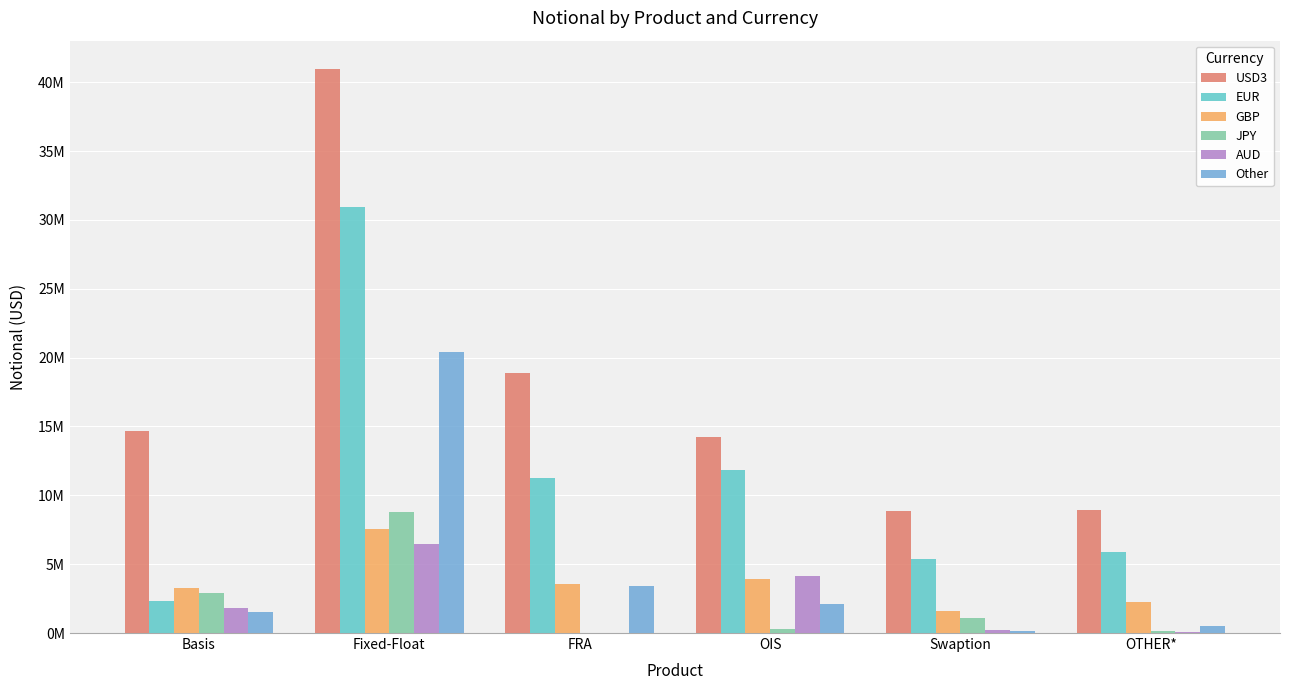

What position from the left is FRA?

3